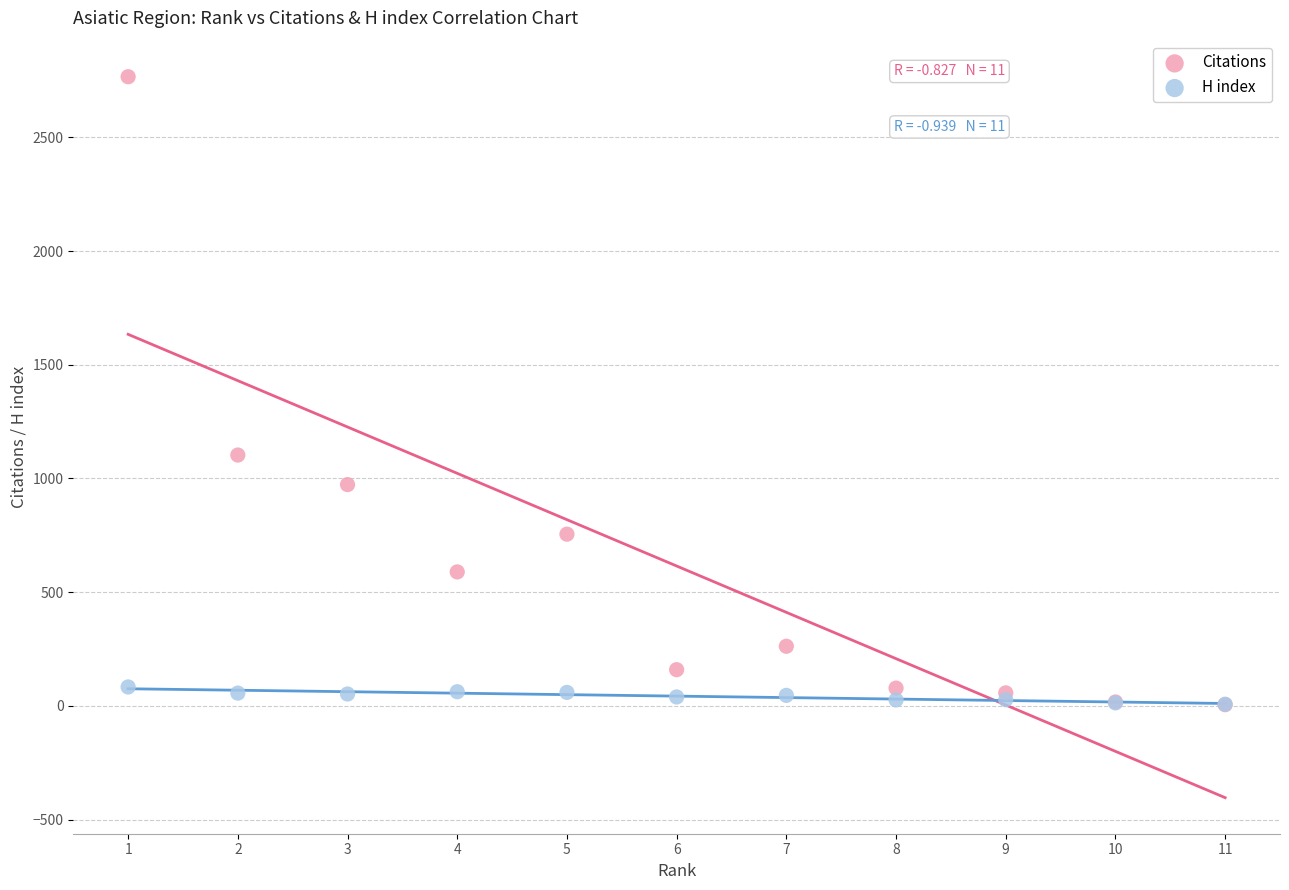

Which series reaches the maximum Y coordinate?

Citations